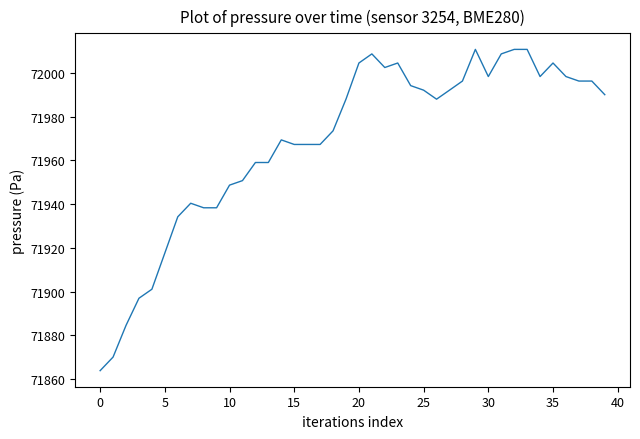

What is the difference between the maximum and minimum values?

146.8